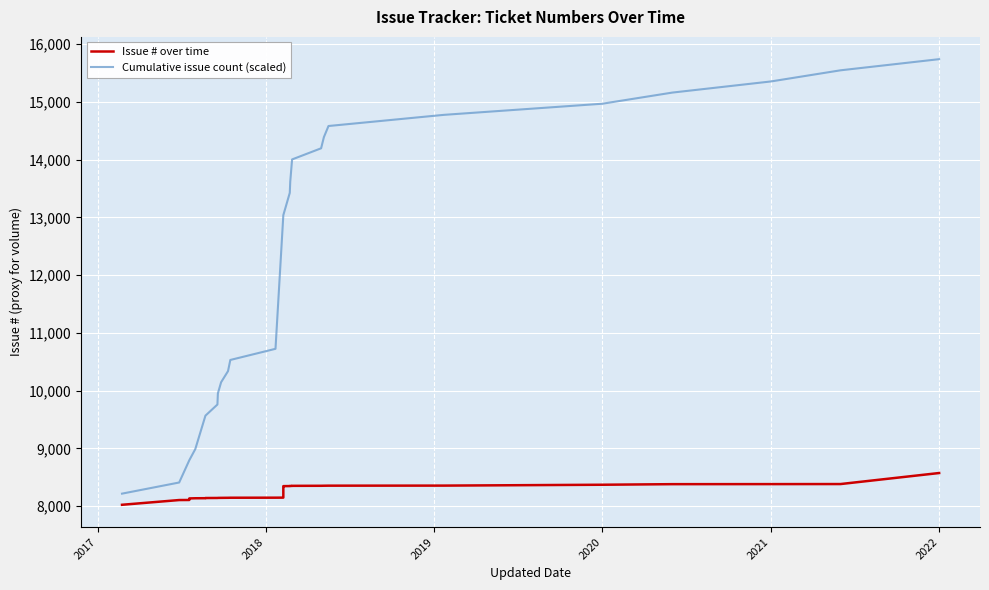

What is the minimum value for Cumulative issue count (scaled)?

8216.9